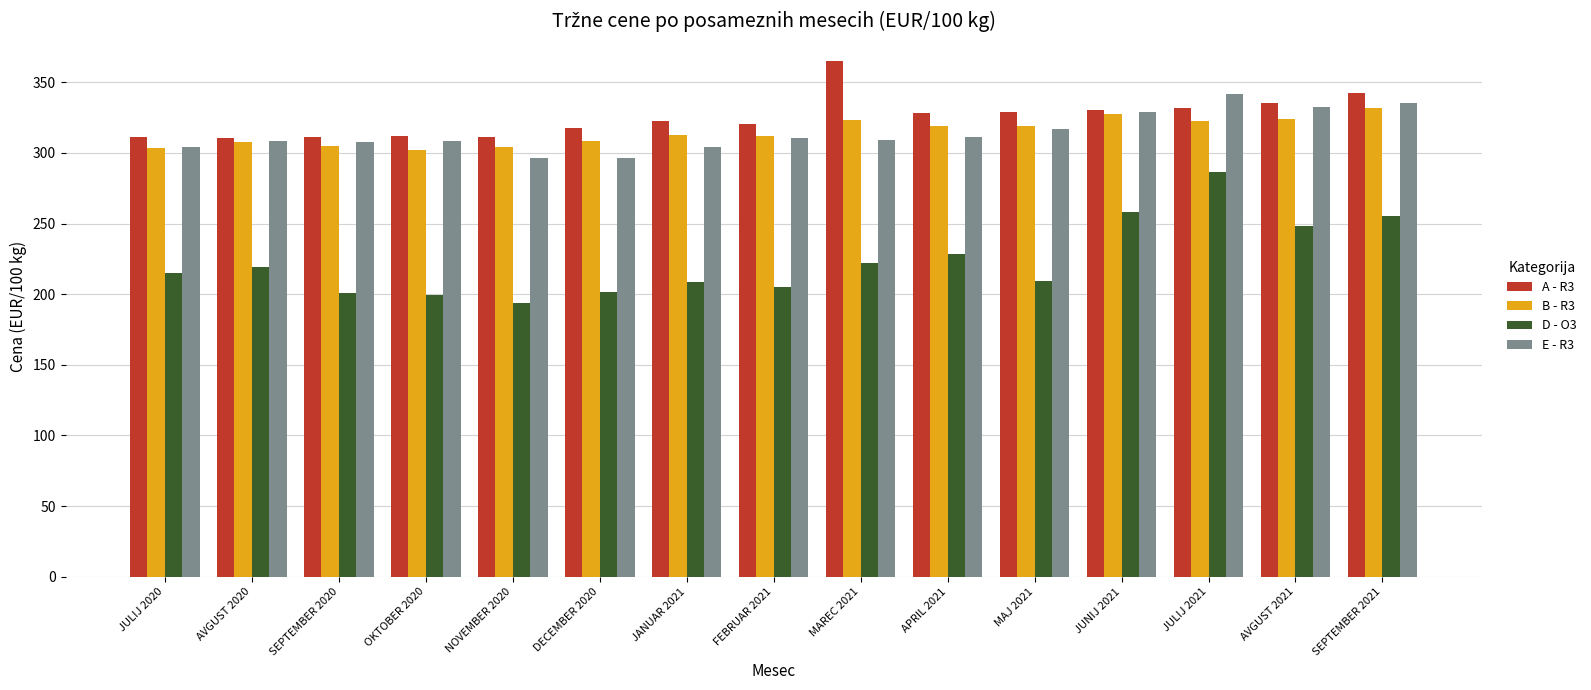

What is the greatest value displayed?

365.0